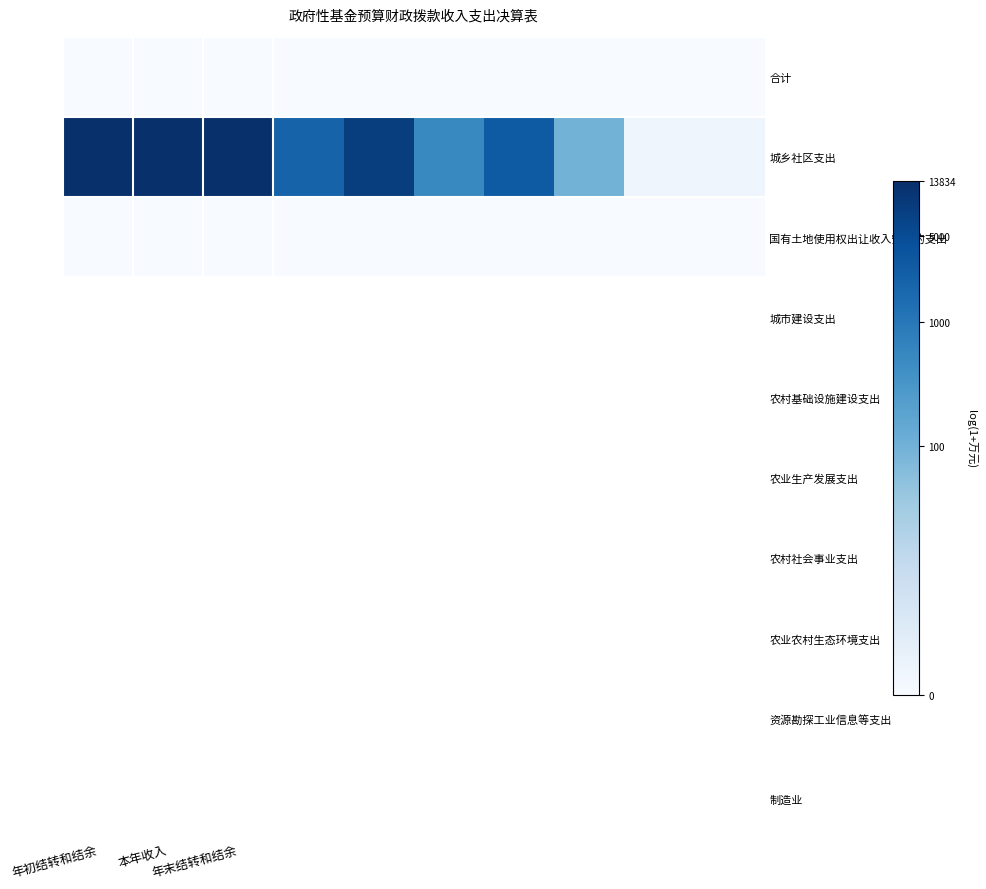

List the series in order of their peak value, highest first.

城乡社区支出, 合计, 国有土地使用权出让收入安排的支出